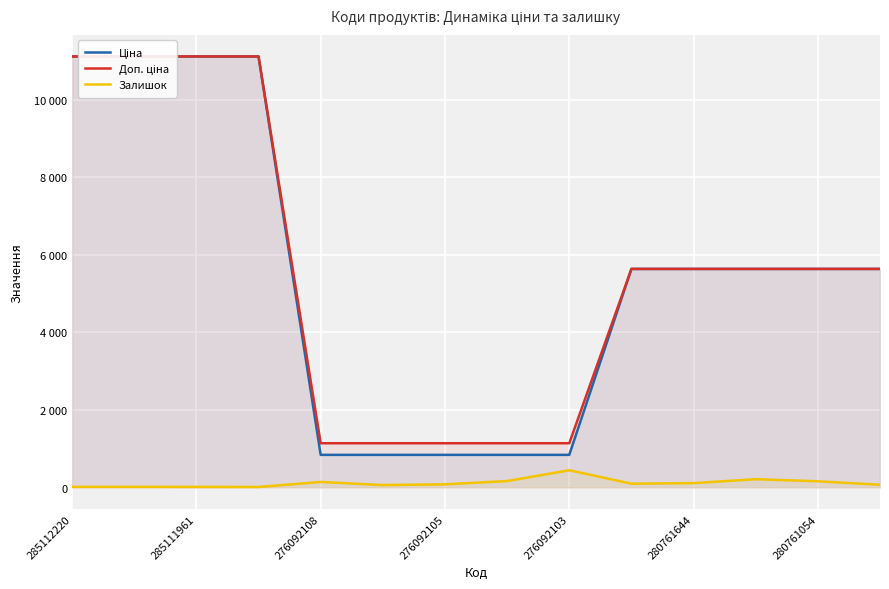

What is the maximum value for Ціна?

11113.6